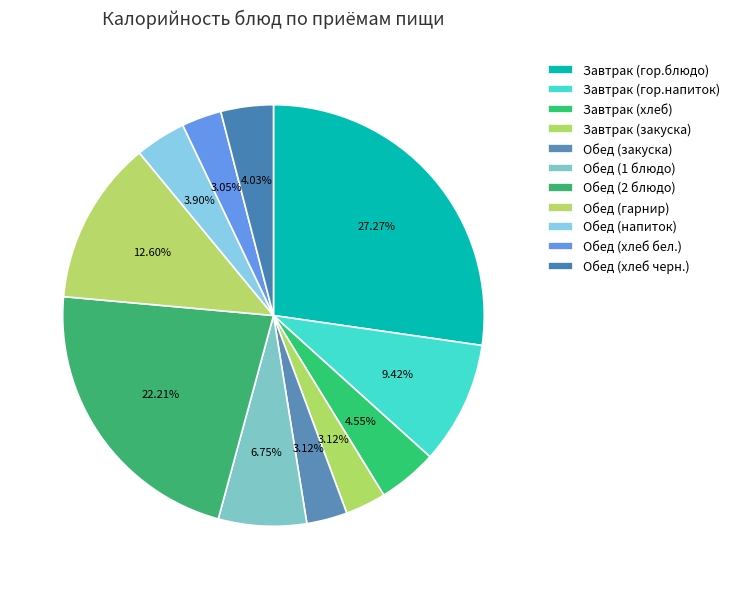

To the nearest percent, what is the difference between the Обед (2 блюдо) and Завтрак (закуска) slice percentages?

19%